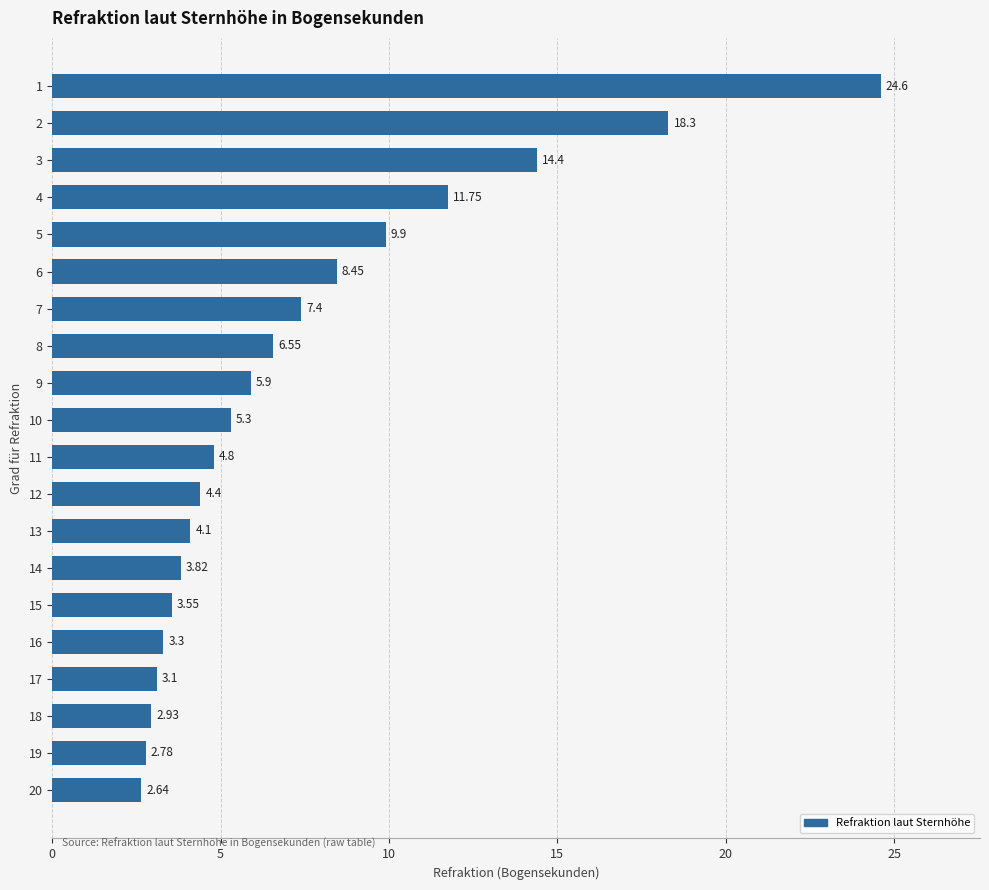

List the labels in order of value, smallest first.

20, 19, 18, 17, 16, 15, 14, 13, 12, 11, 10, 9, 8, 7, 6, 5, 4, 3, 2, 1